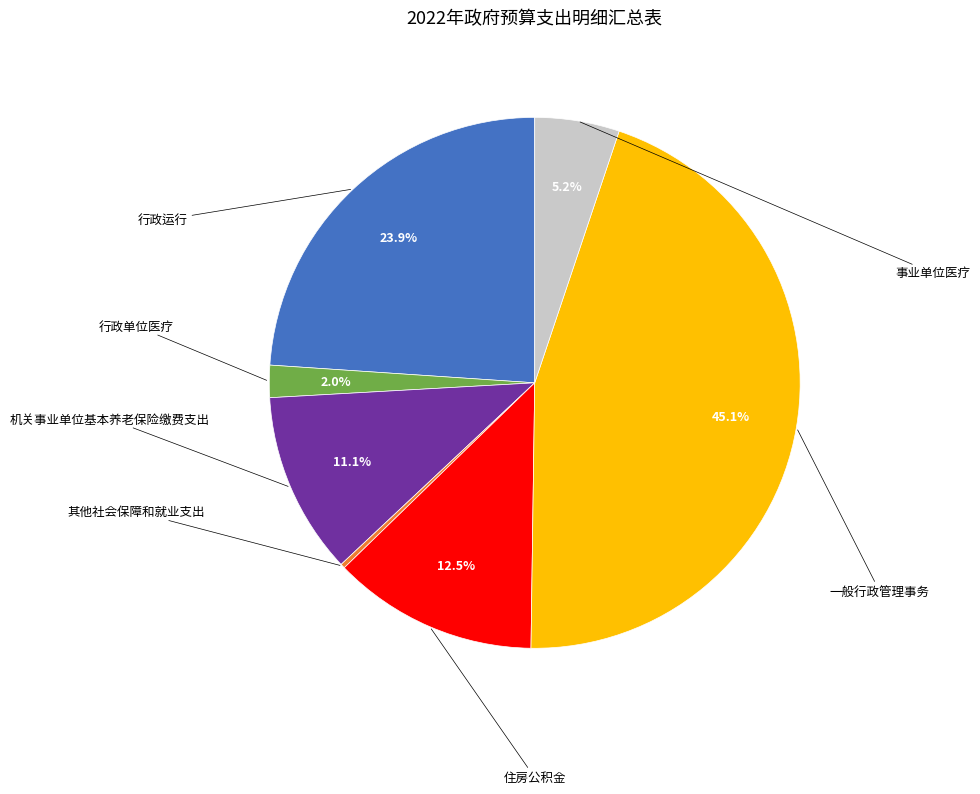

Is there any slice that represents more than half of the pie?

No